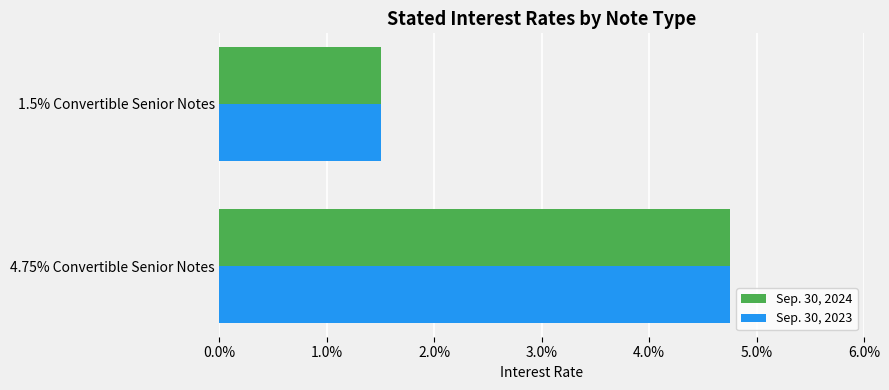

What are all the series names shown in the legend?

Sep. 30, 2024, Sep. 30, 2023